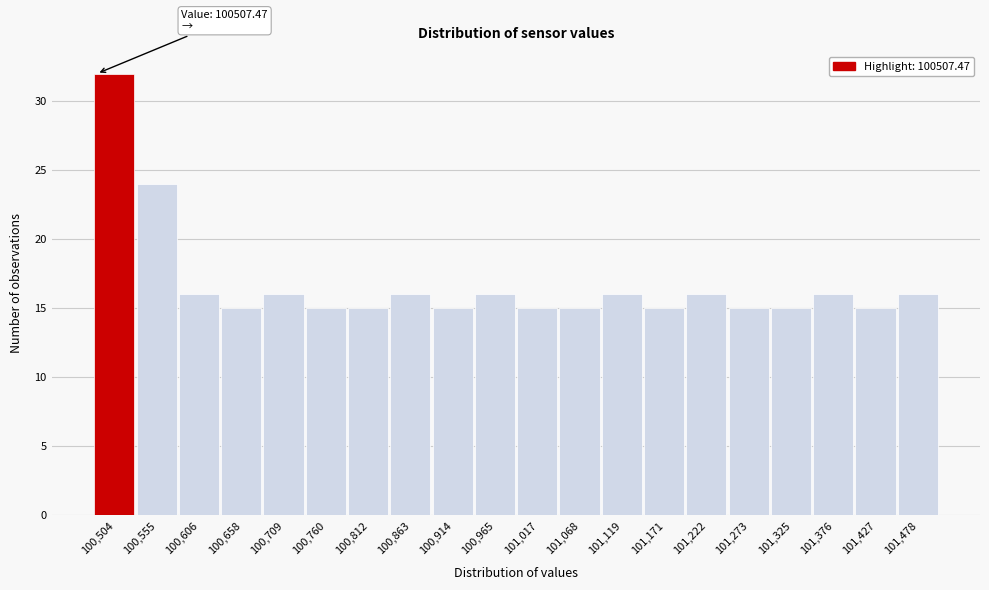

Reading left to right, extract all data points from this chart.

32	24	16	15	16	15	15	16	15	16	15	15	16	15	16	15	15	16	15	16